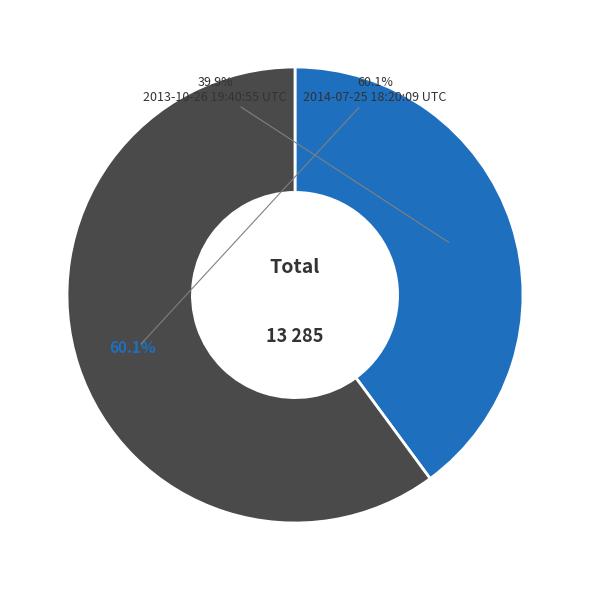

Which category has the smallest portion of the pie?

2013-10-26 19:40:55 UTC